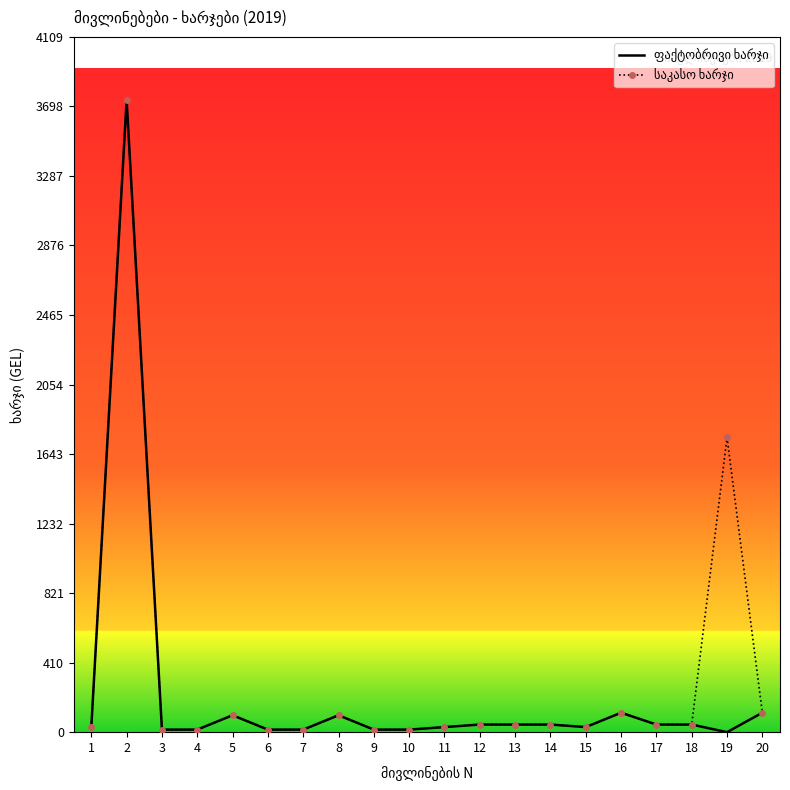

What is the total value across all series at 2?

7471.5